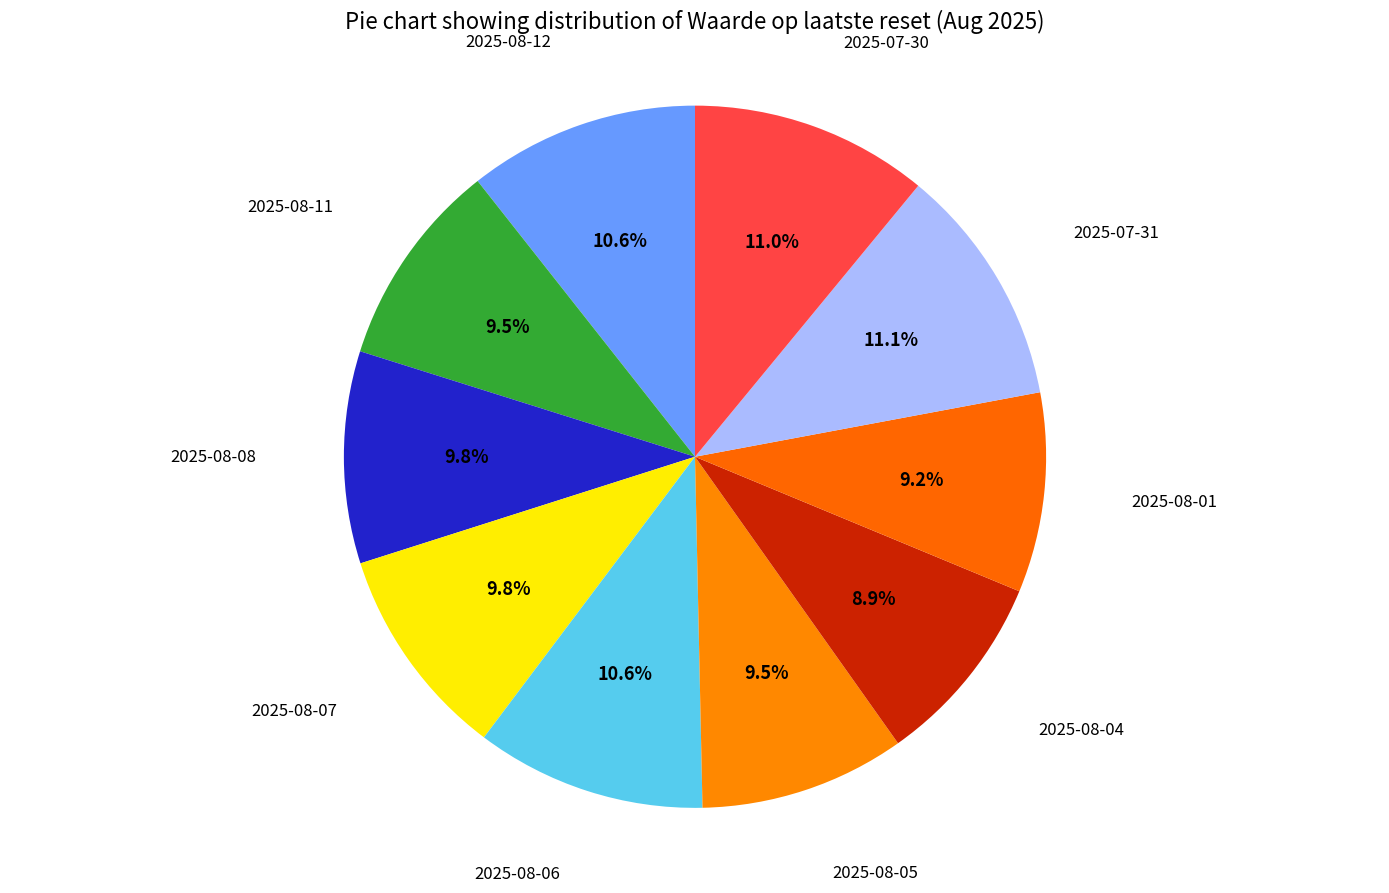

What percentage is NOT represented by 2025-08-11?

90.5%